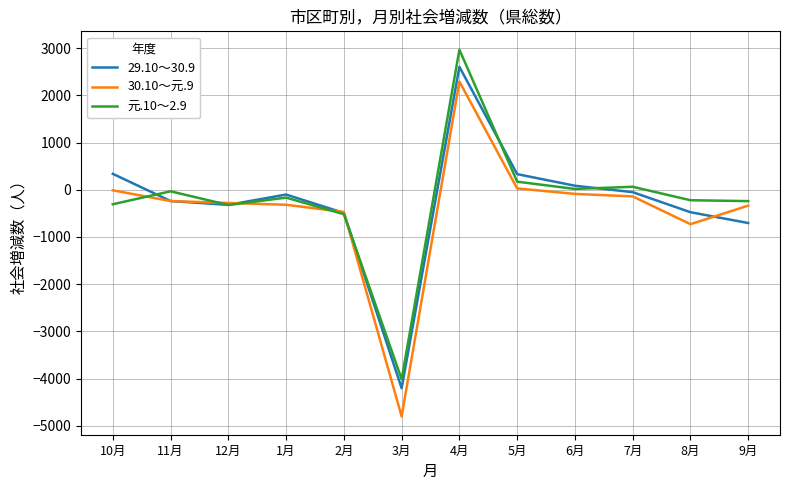

How many lines are shown in the chart?

3